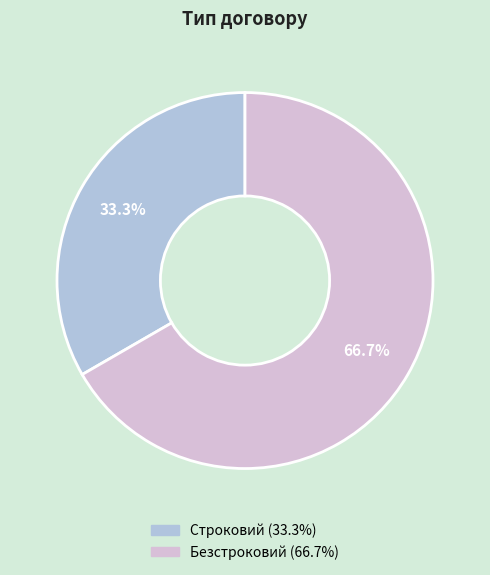

How many segments does this pie chart have?

2